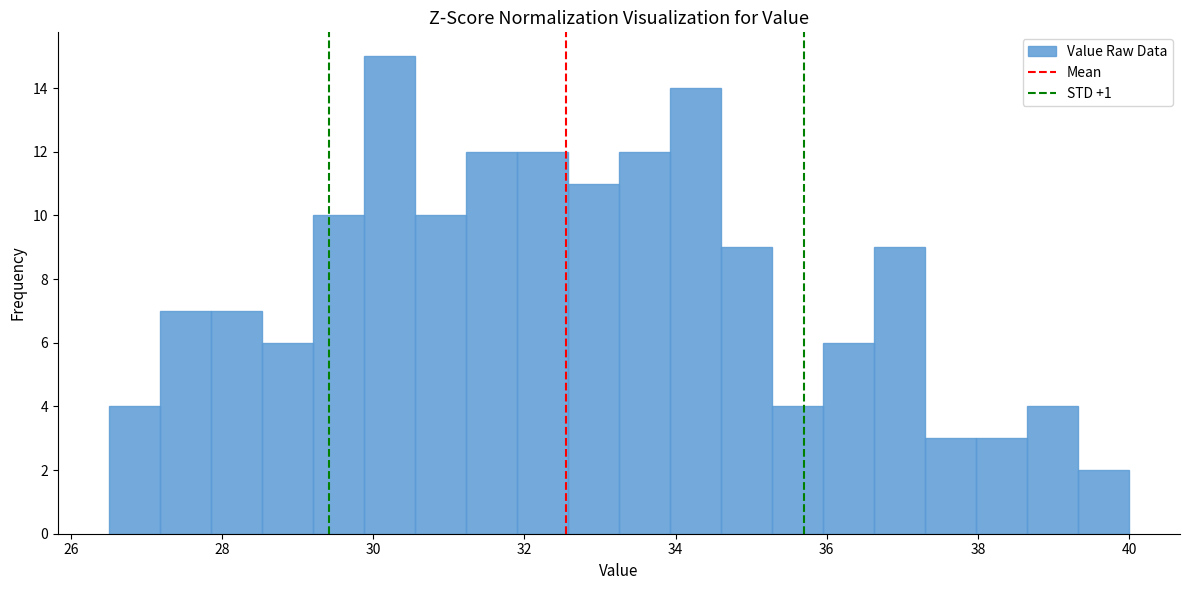

Read against the x-axis, roughly where is the centre of the tallest bar?

30.2